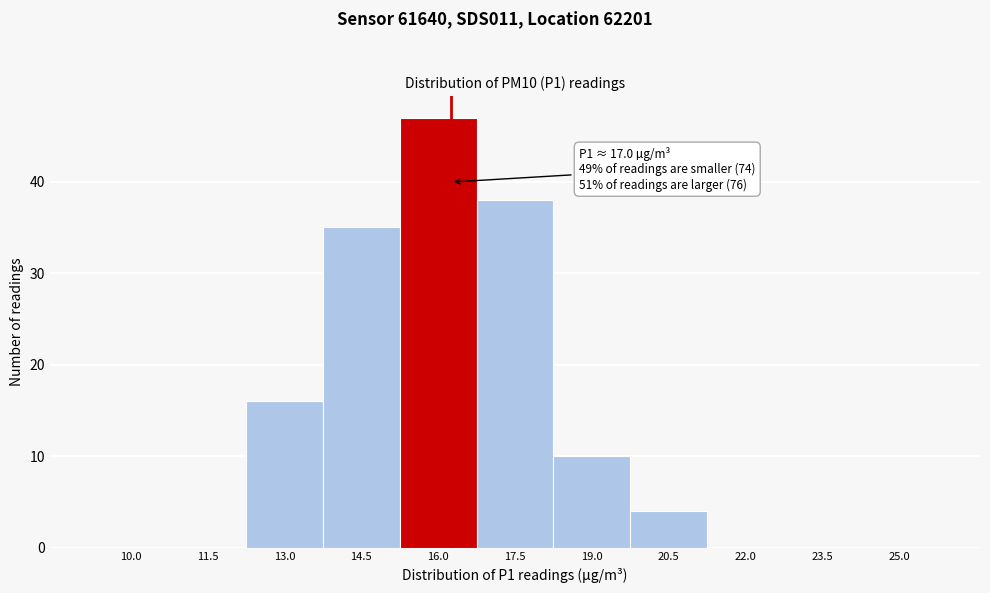

Reading left to right, extract all data points from this chart.

10.0=0	11.5=0	13.0=16	14.5=35	16.0=47	17.5=38	19.0=10	20.5=4	22.0=0	23.5=0	25.0=0